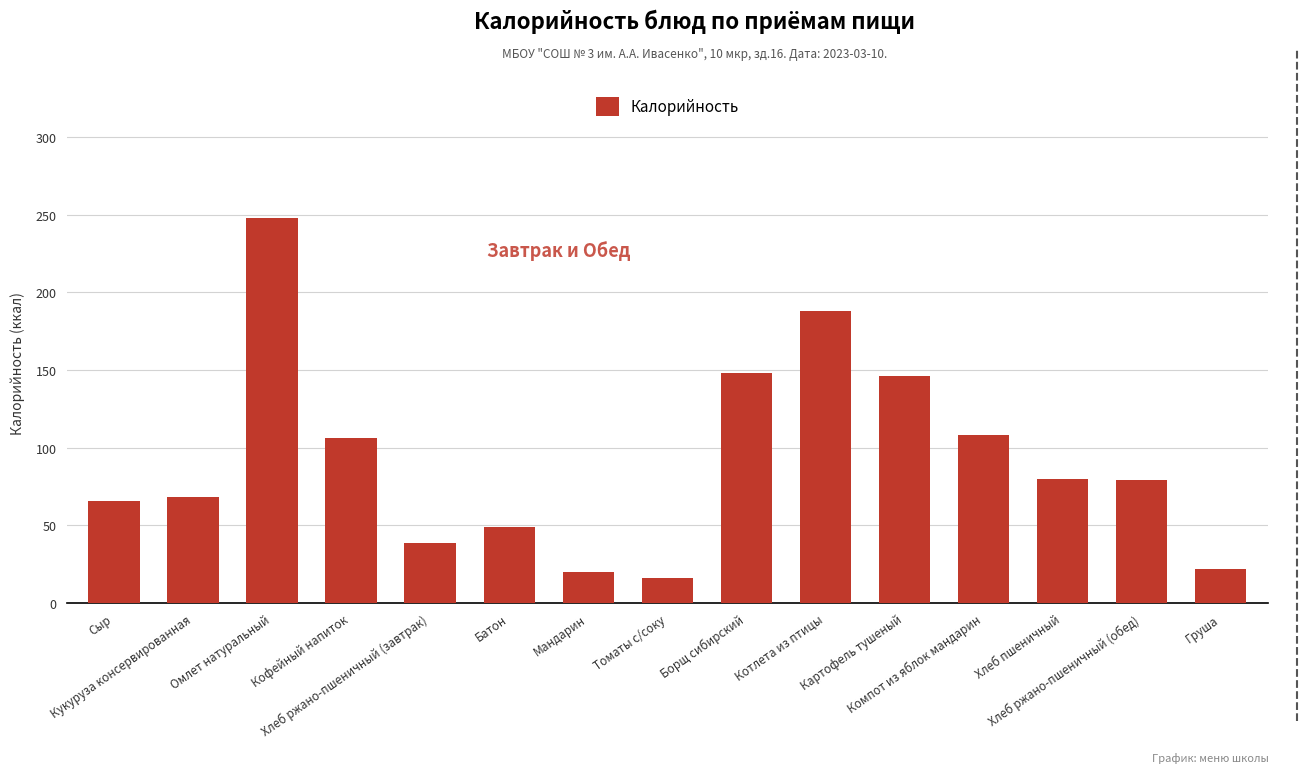

Does the chart contain stacked bars?

No